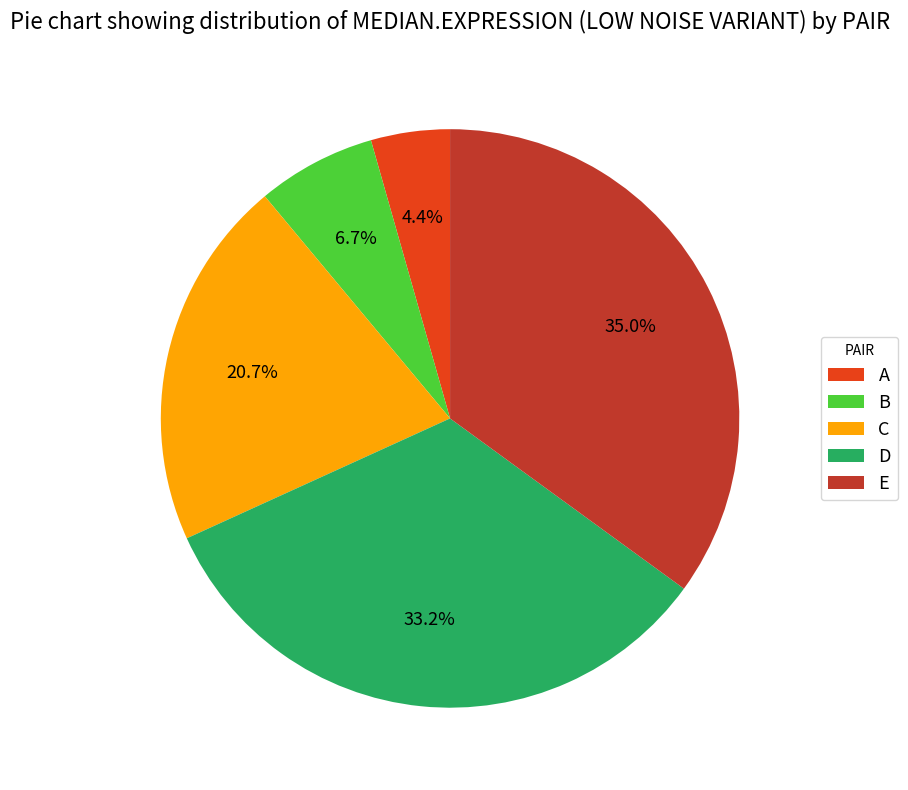

Is there any slice that represents more than half of the pie?

No